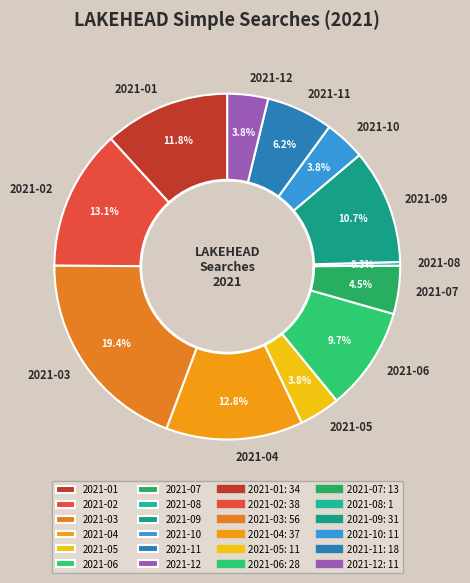

Is there any slice that represents more than half of the pie?

No